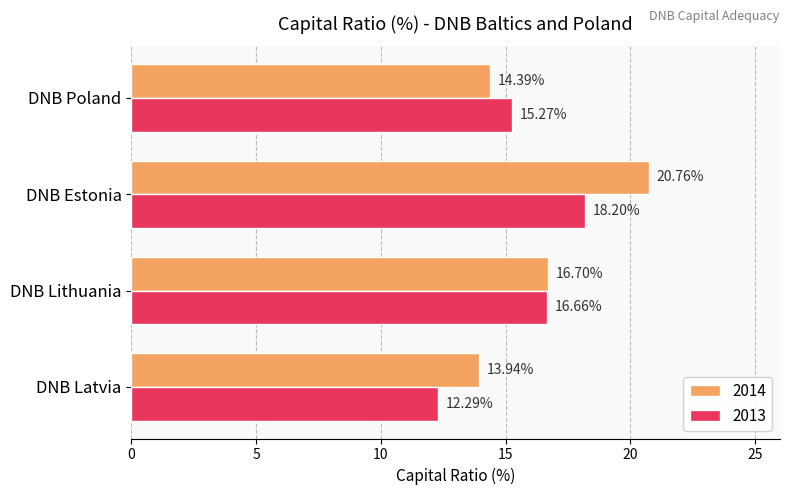

Rank the series at DNB Estonia from lowest to highest value.

2013, 2014